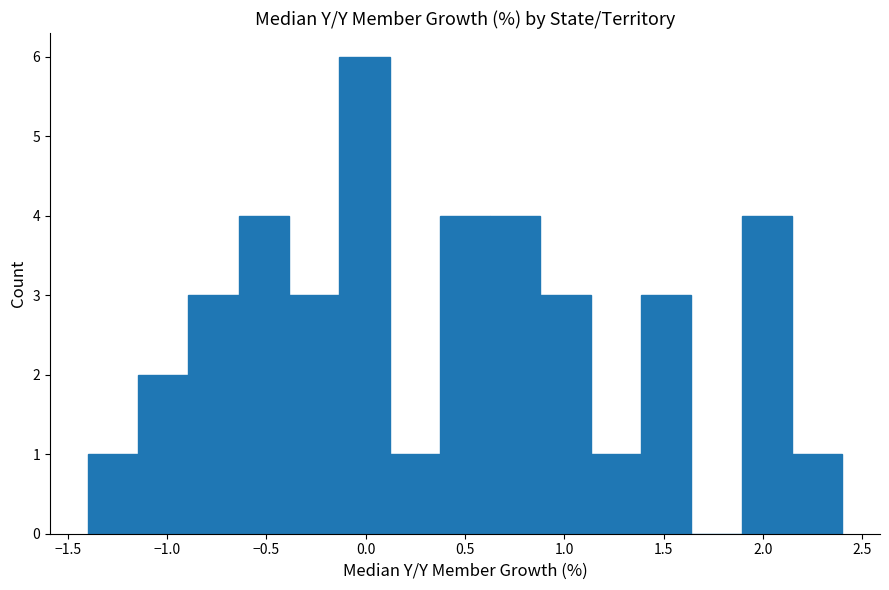

Reading left to right, list every bar in this chart as the range it spans on the x-axis followed by its height. Neither the bar edges nor the heights are printed on the chart, so give them approximately, as read against the axes.

-1.40 to -1.15: 1
-1.15 to -0.90: 2
-0.90 to -0.65: 3
-0.65 to -0.40: 4
-0.40 to -0.15: 3
-0.15 to 0.10: 6
0.10 to 0.35: 1
0.35 to 0.65: 4
0.65 to 0.90: 4
0.90 to 1.15: 3
1.15 to 1.40: 1
1.40 to 1.65: 3
1.65 to 1.90: 0
1.90 to 2.15: 4
2.15 to 2.40: 1